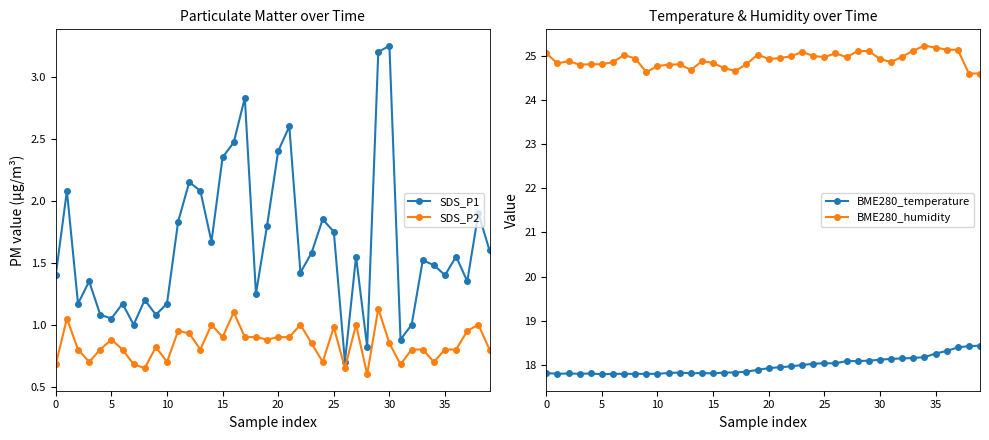

At how many categories does at least one series exceed 5?

40